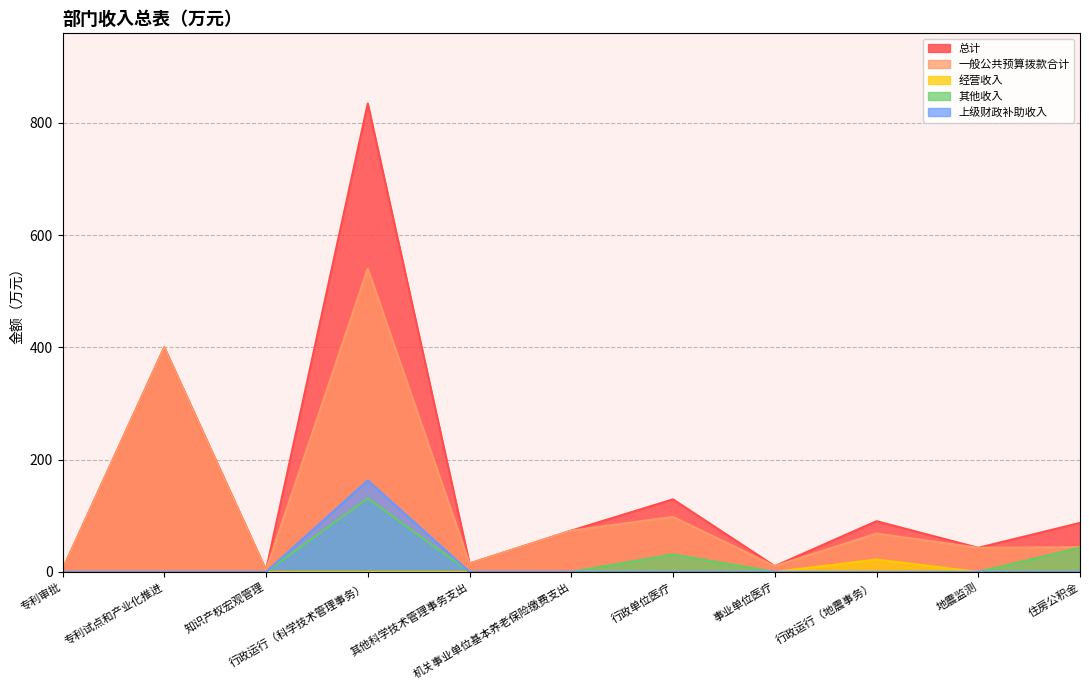

What is the label of the 7th point from the left?

行政单位医疗